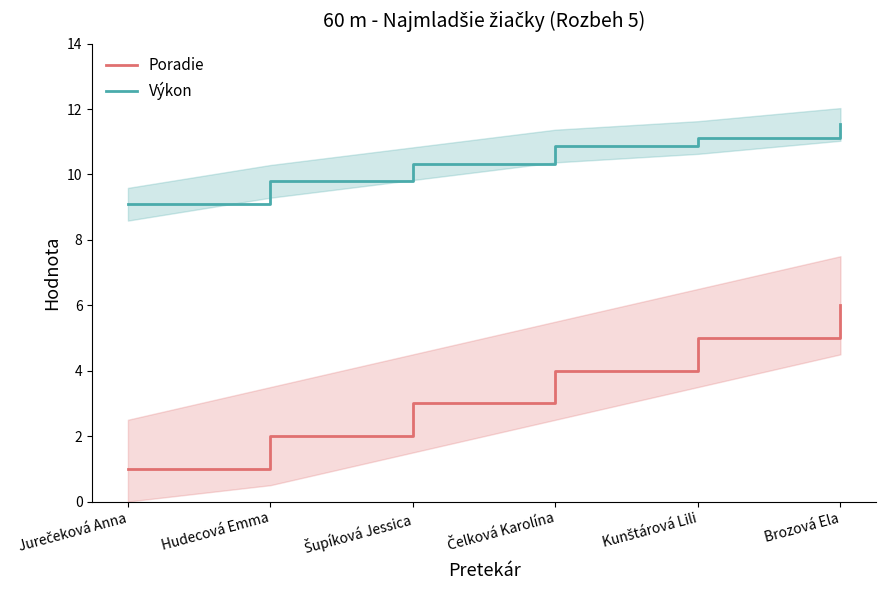

Reading right to left, transcribe all the data shown in this chart.

Poradie: 6.0	5.0	4.0	3.0	2.0	1.0
Výkon: 11.5	11.1	10.9	10.3	9.8	9.1